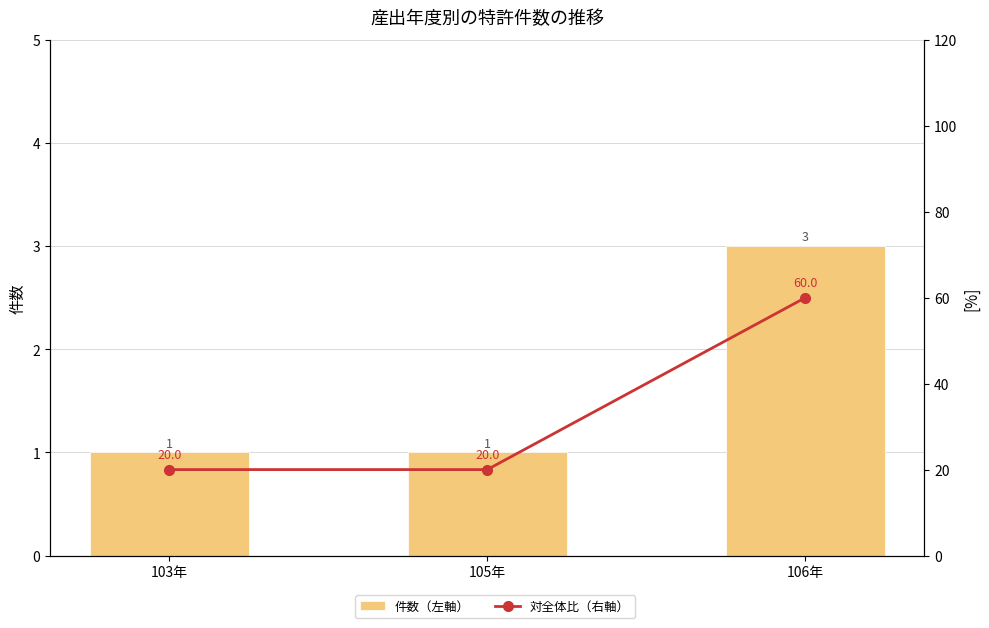

How many 対全体比（右軸） values are between 20 and 60?

3